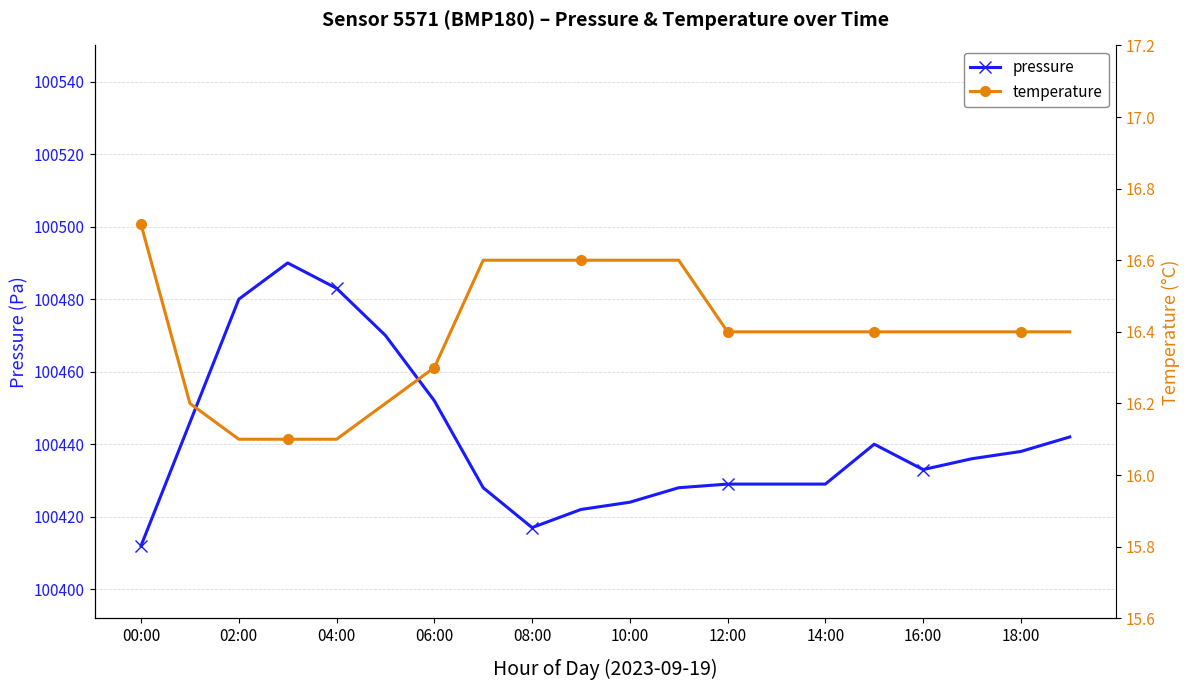

What is the difference between the maximum and second lowest values in the temperature series?

0.6